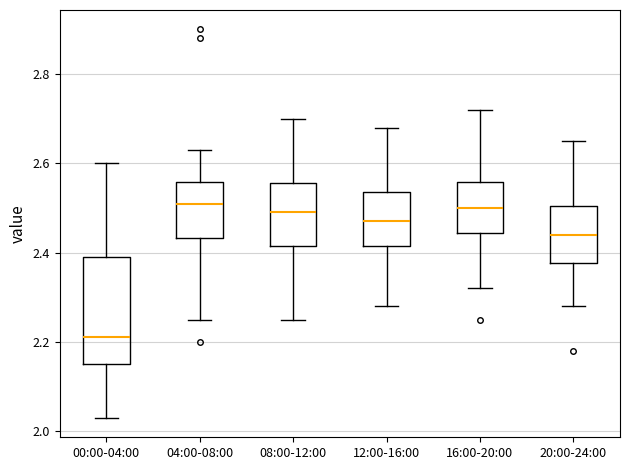

Reading left to right, transcribe this box plot: for each box, give where its median line is, the range the box spans, and where its two whiskers end, as read against the y-axis. The values are not printed on the chart, so give them approximately, as read against the axis.

00:00-04:00: median 2.22, box 2.16 to 2.40, whiskers 2.04 to 2.60
04:00-08:00: median 2.52, box 2.44 to 2.56, whiskers 2.26 to 2.64
08:00-12:00: median 2.50, box 2.42 to 2.56, whiskers 2.26 to 2.70
12:00-16:00: median 2.48, box 2.42 to 2.54, whiskers 2.28 to 2.68
16:00-20:00: median 2.50, box 2.44 to 2.56, whiskers 2.32 to 2.72
20:00-24:00: median 2.44, box 2.38 to 2.50, whiskers 2.28 to 2.66